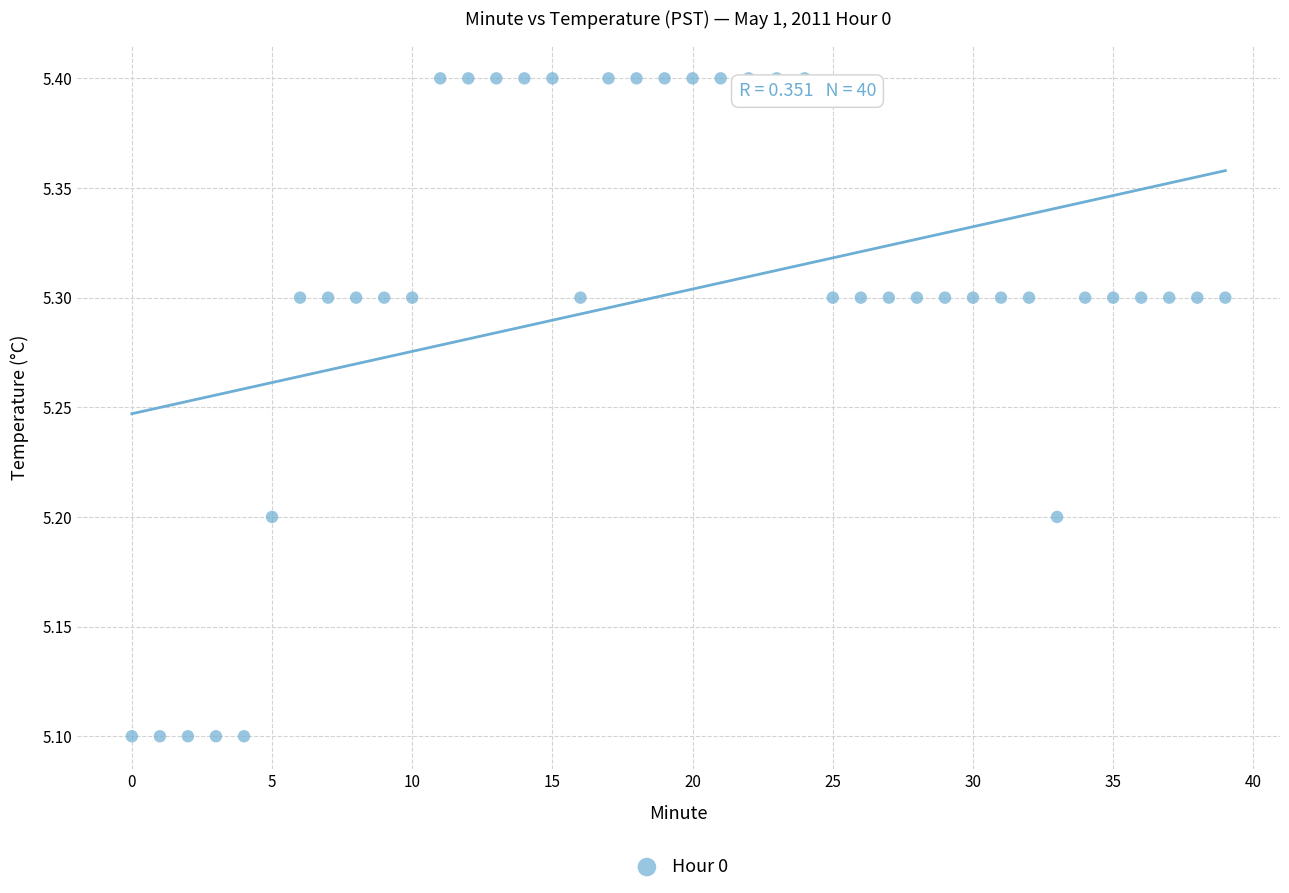

What is the range of Y values (max minus min)?

0.3